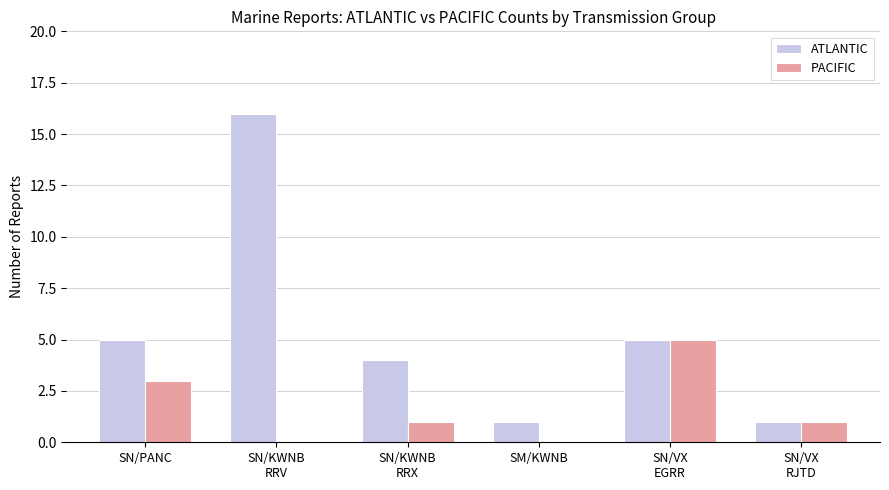

Which category has the highest value in the ATLANTIC series?

SN/KWNB
RRV